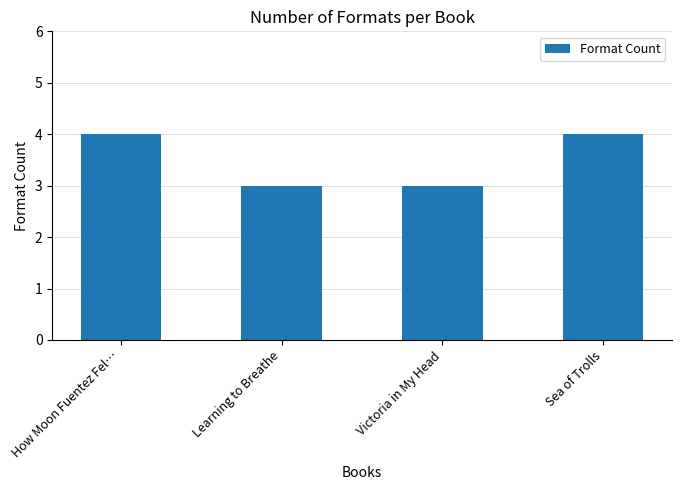

What is the sum of all values?

14